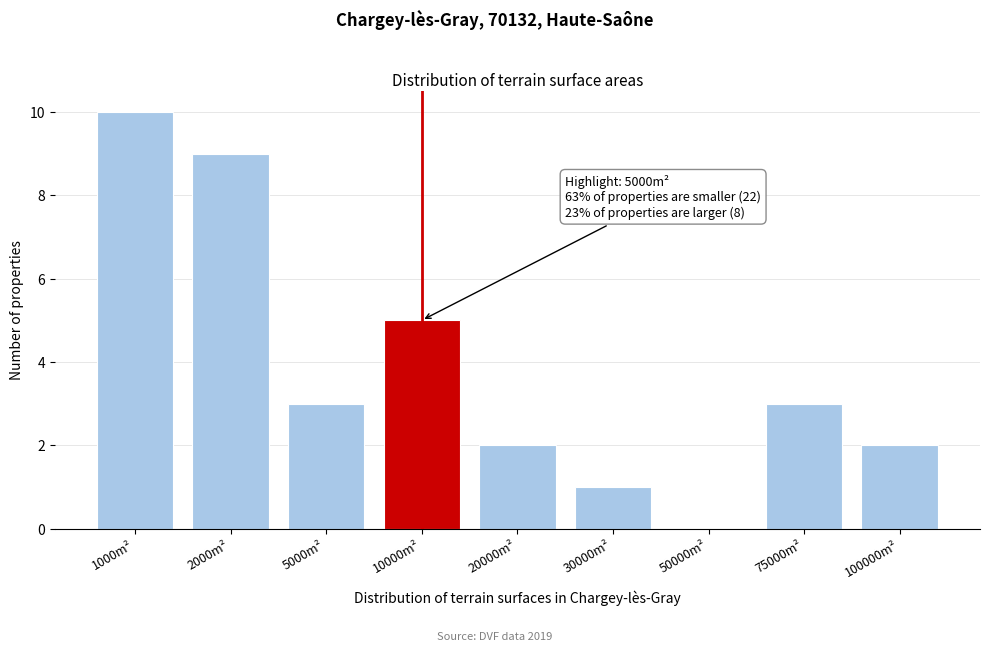

Reading right to left, list all the values displayed in this chart.

100000m²=2	75000m²=3	50000m²=0	30000m²=1	20000m²=2	10000m²=5	5000m²=3	2000m²=9	1000m²=10